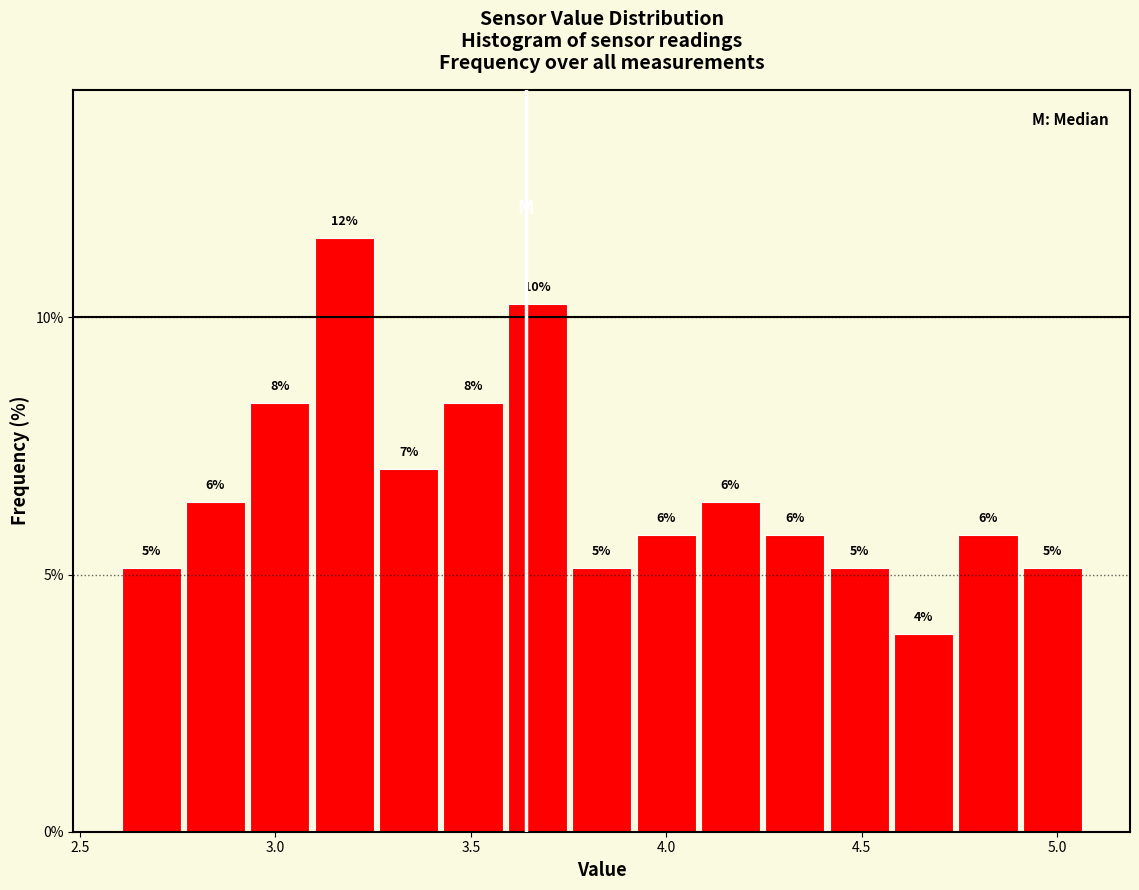

Read against the x-axis, roughly where is the centre of the tallest bar?

3.20